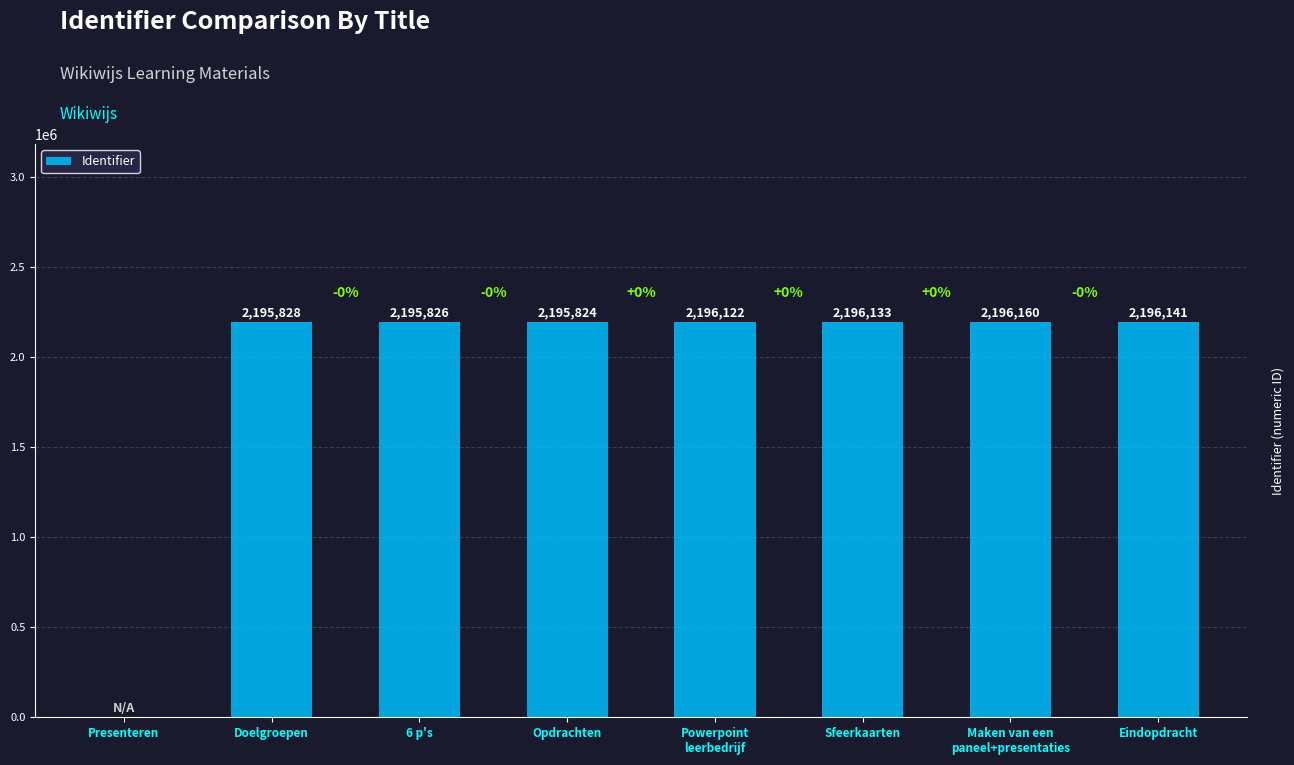

What is the sum of the values at Eindopdracht and Sfeerkaarten?

4392274